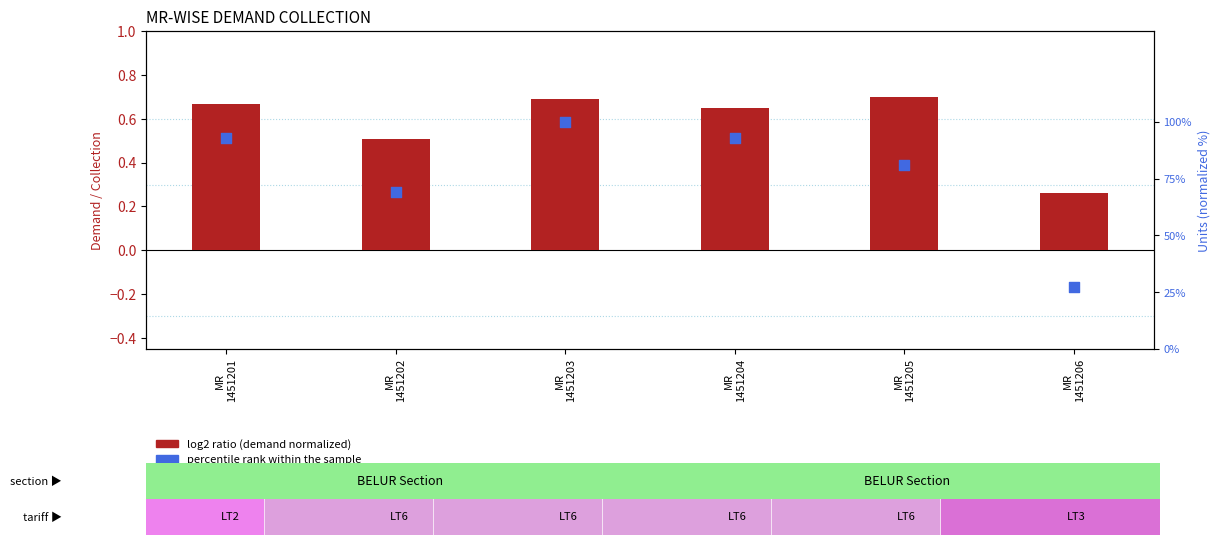

Is the value of log2 ratio (demand norm) at MR
1451205 greater than the value of percentile rank within the sample at MR
1451206?

No